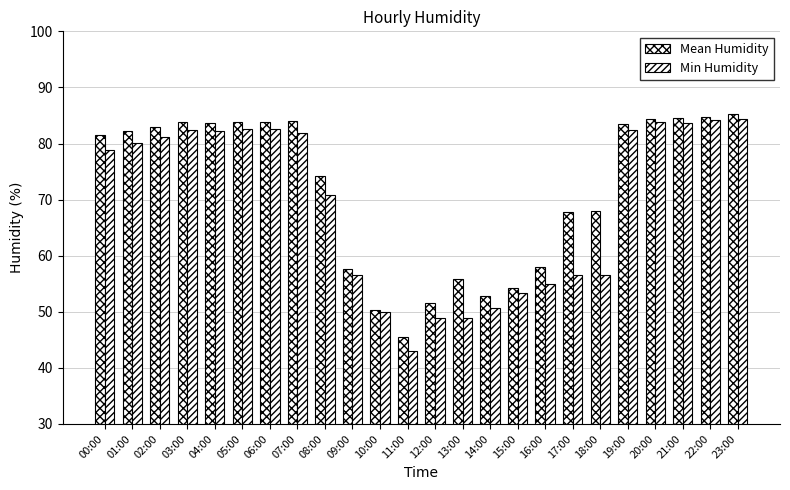

What is the value of the Min Humidity bar at the 18th from the left?

56.6